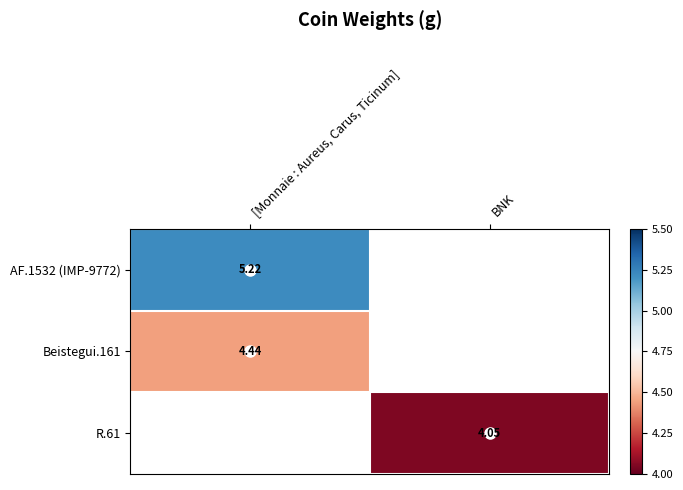

At which category does the chart reach its minimum across all series?

BNK